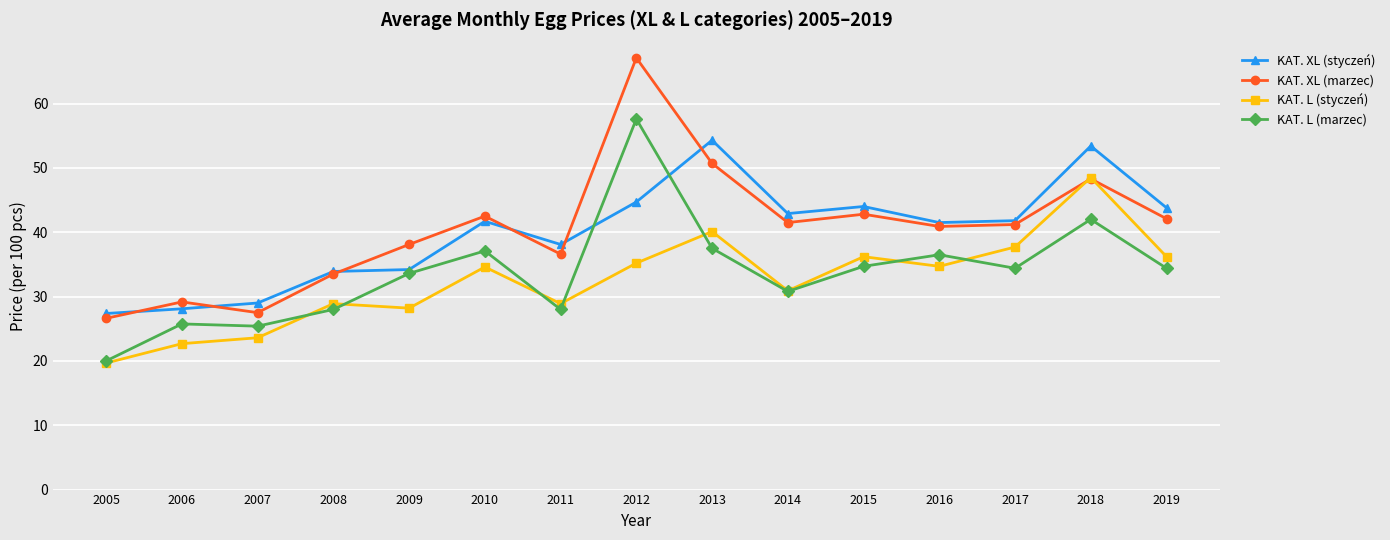

At which category does KAT. L (styczeń) reach its first local peak?

2008